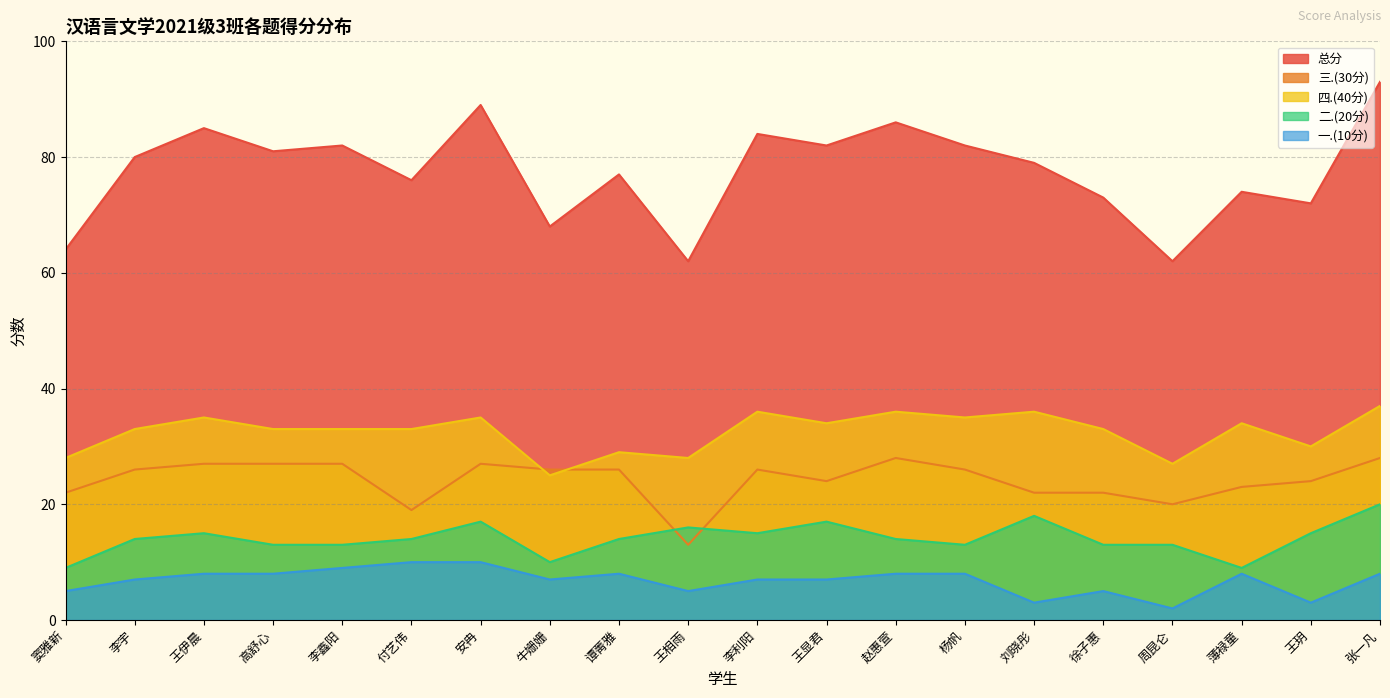

True or false: 一.(10分) and 三.(30分) cross at least once.

False